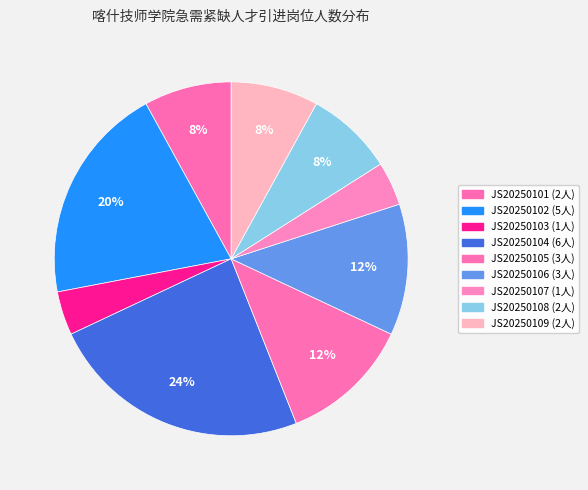

Which slice is the smallest?

JS20250103